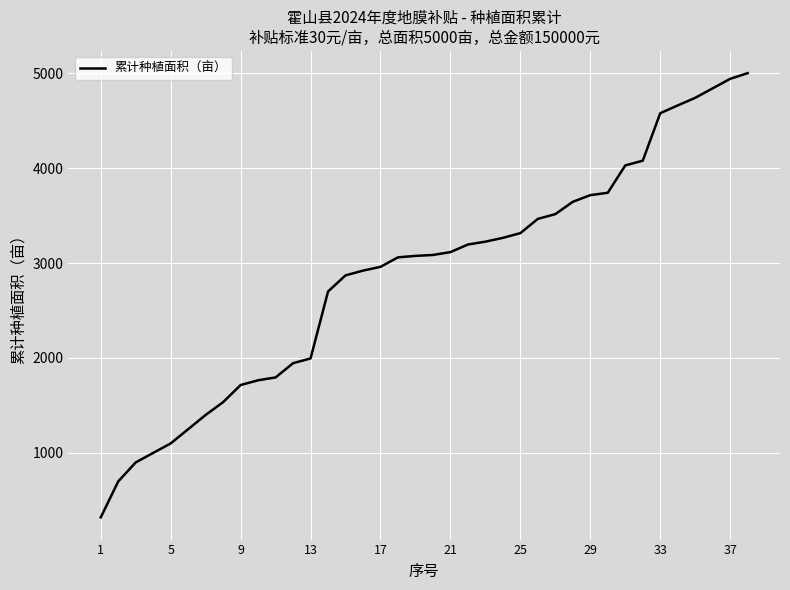

What is the maximum value shown in the chart?

5000